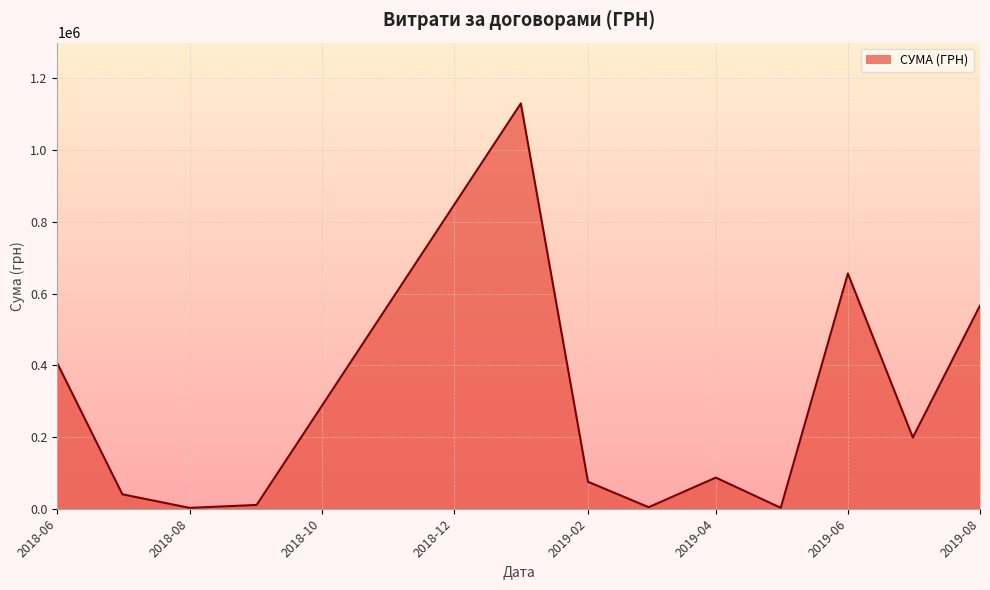

What is the greatest value displayed?

1130183.7